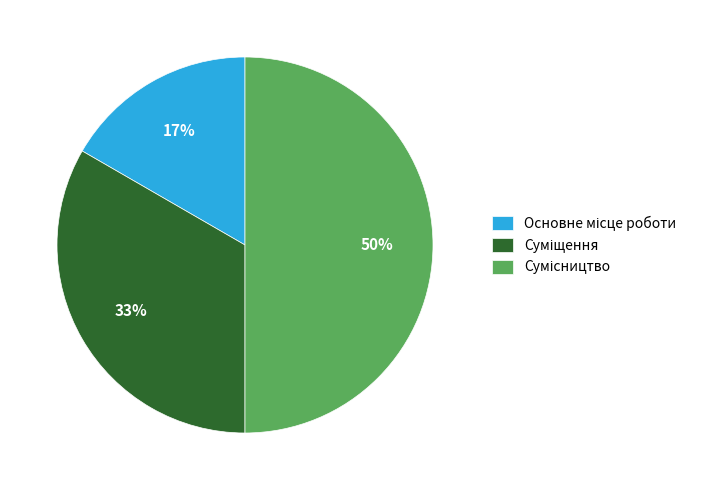

How many segments does this pie chart have?

3